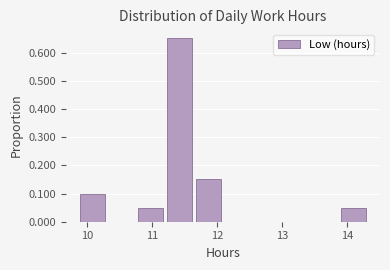

Reading left to right, list every bar in this chart as the range it spans on the x-axis followed by its height. Neither the bar edges nor the heights are printed on the chart, so give them approximately, as read against the axes.

9.9 to 10.3: 0.10
10.3 to 10.8: 0
10.8 to 11.2: 0.05
11.2 to 11.7: 0.65
11.7 to 12.1: 0.15
12.1 to 12.6: 0
12.6 to 13.0: 0
13.0 to 13.5: 0
13.5 to 13.9: 0
13.9 to 14.4: 0.05